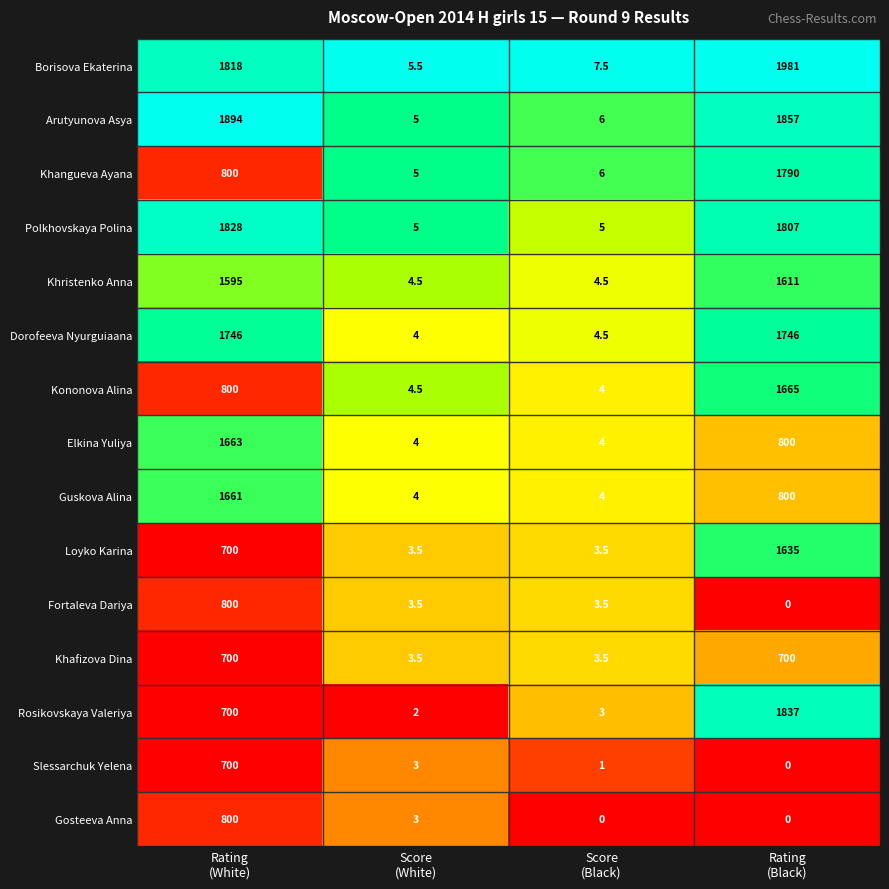

Which series has the largest range (max minus min)?

Borisova Ekaterina